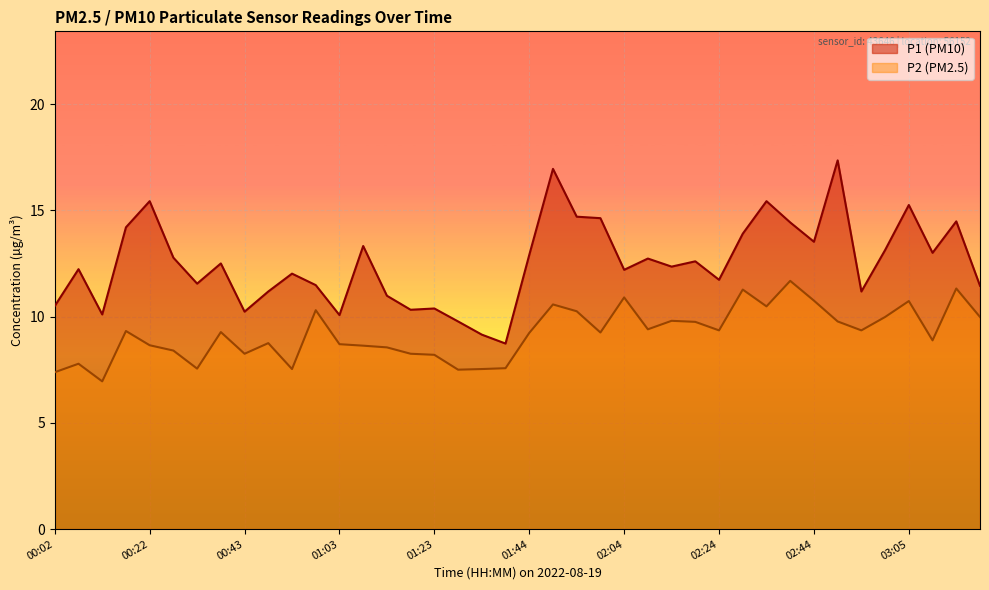

Reading left to right, transcribe all the data shown in this chart.

P1 line: 10.5	12.2	10.1	14.2	15.4	12.8	11.6	12.5	10.2	11.2	12.0	11.5	10.1	13.3	11.0	10.3	10.4	9.8	9.2	8.7	12.9	16.9	14.7	14.6	12.2	12.7	12.3	12.6	11.7	13.9	15.4	14.4	13.5	17.4	11.2	13.1	15.2	13.0	14.5	11.4
P2 line: 7.4	7.8	7.0	9.3	8.7	8.4	7.5	9.3	8.2	8.8	7.5	10.3	8.7	8.6	8.6	8.2	8.2	7.5	7.5	7.6	9.2	10.6	10.2	9.2	10.9	9.4	9.8	9.8	9.3	11.3	10.5	11.7	10.8	9.8	9.3	10.0	10.7	8.9	11.3	10.0